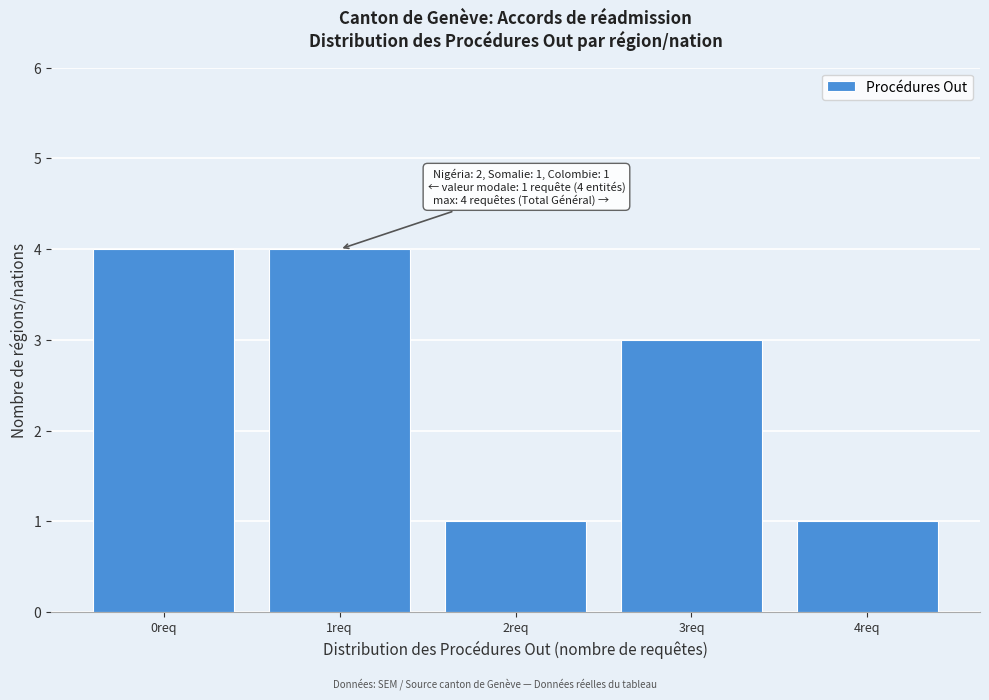

Reading left to right, transcribe all the data shown in this chart.

0req=4	1req=4	2req=1	3req=3	4req=1